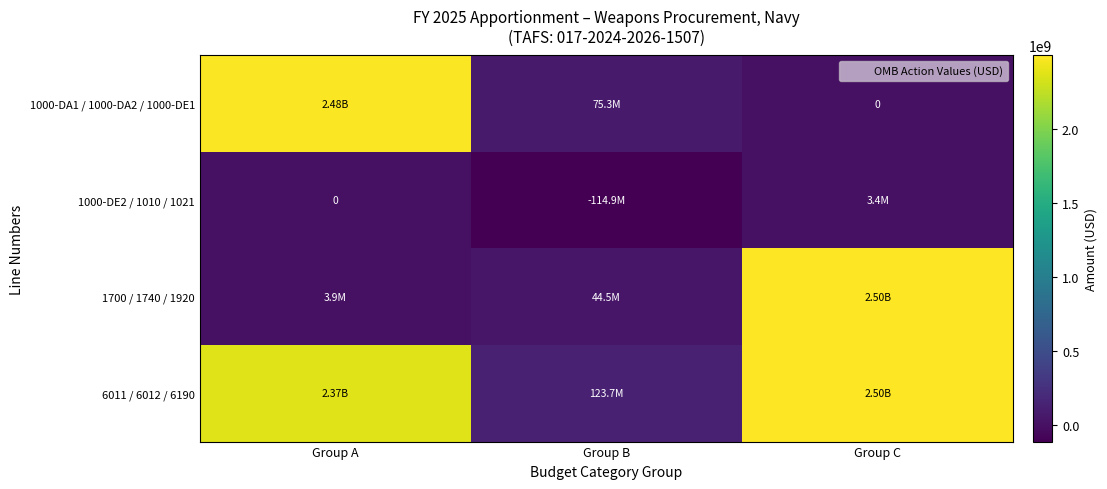

What is the spread (max minus min) of values at Group C?

2495283444